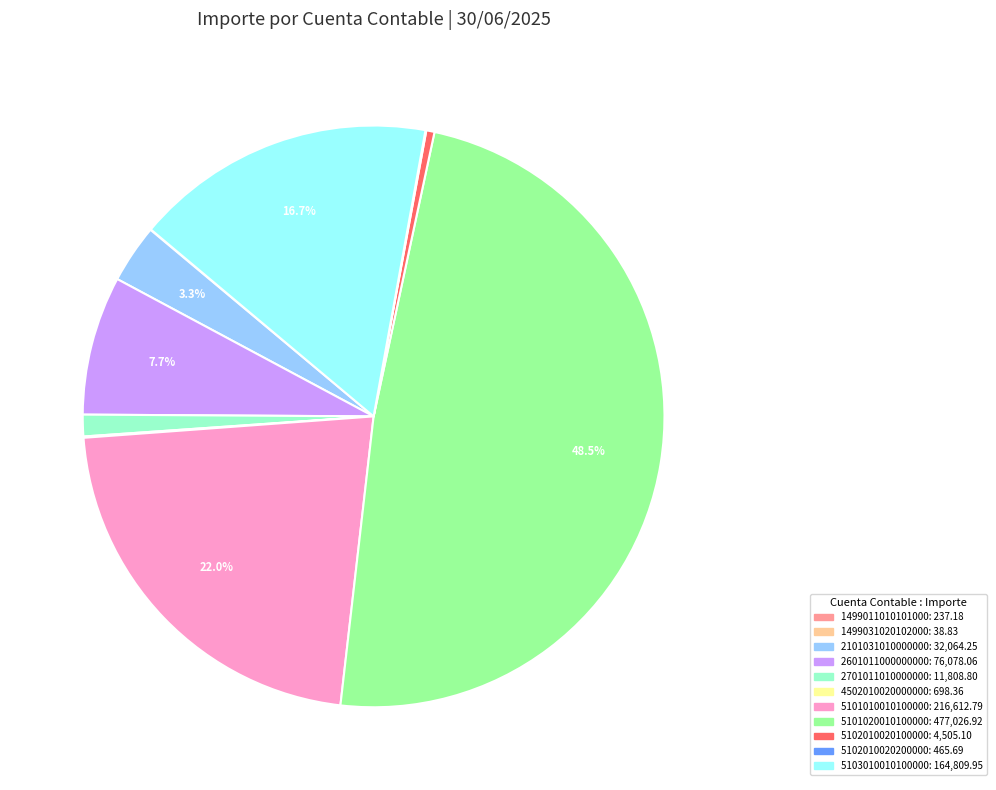

Is there any slice that represents more than half of the pie?

No